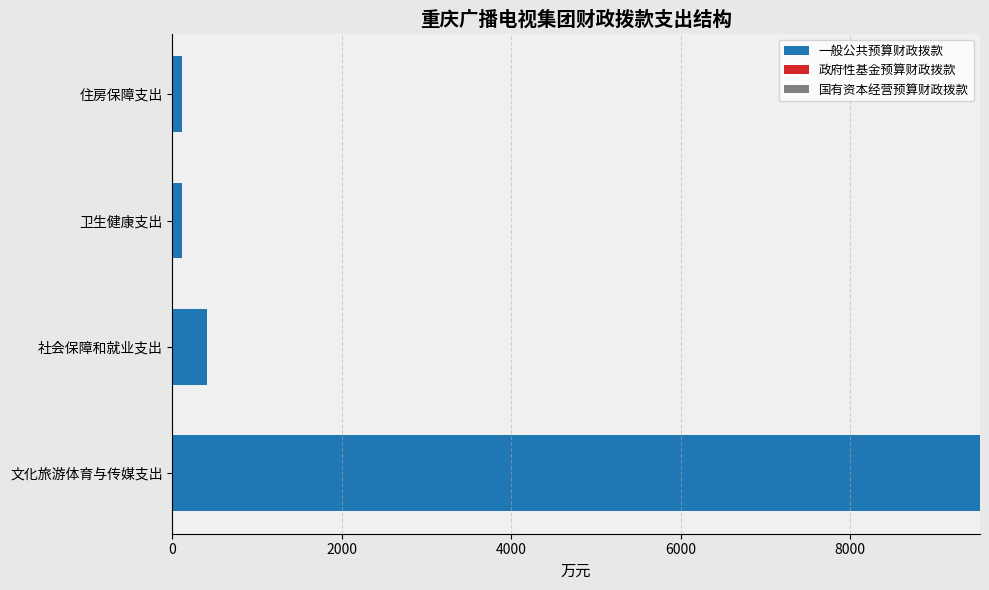

Which has a higher value, 文化旅游体育与传媒支出 or 社会保障和就业支出?

文化旅游体育与传媒支出